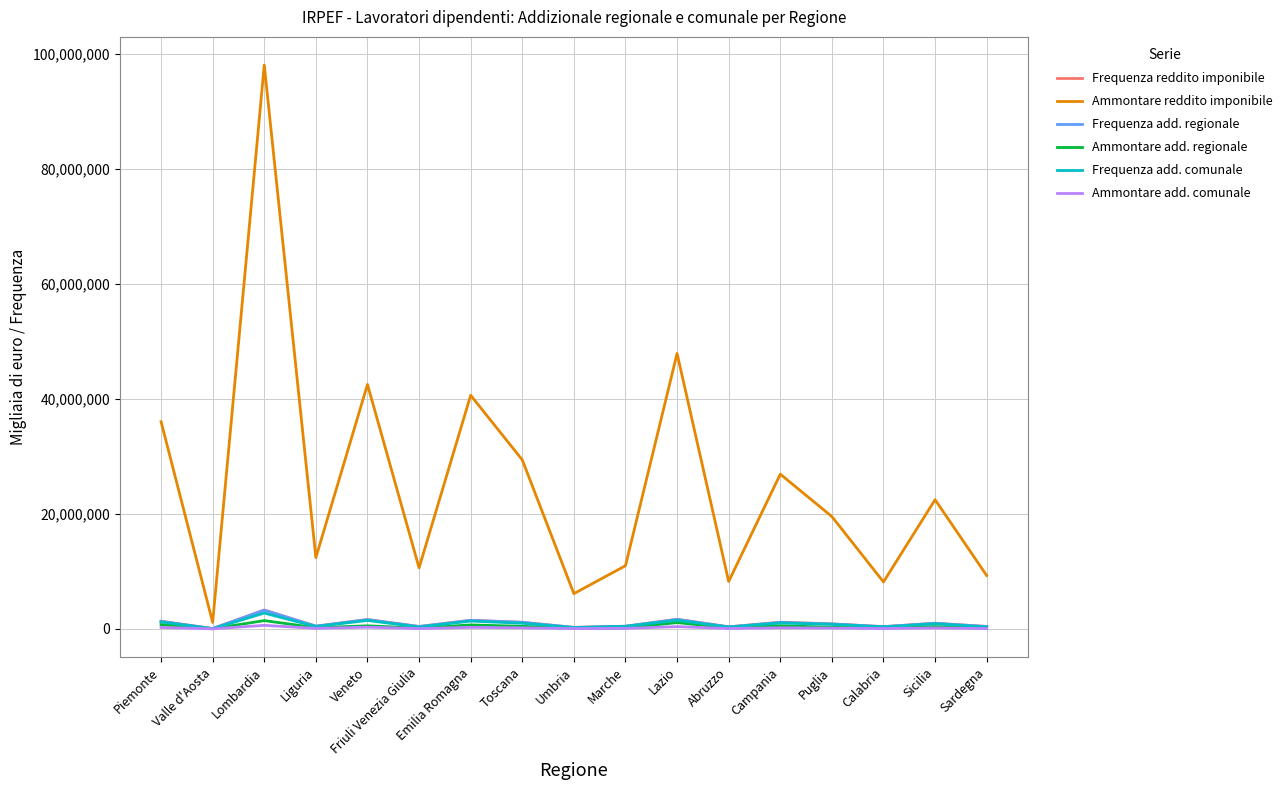

True or false: Frequenza add. regionale has more than 0 points higher than both neighbors.

True